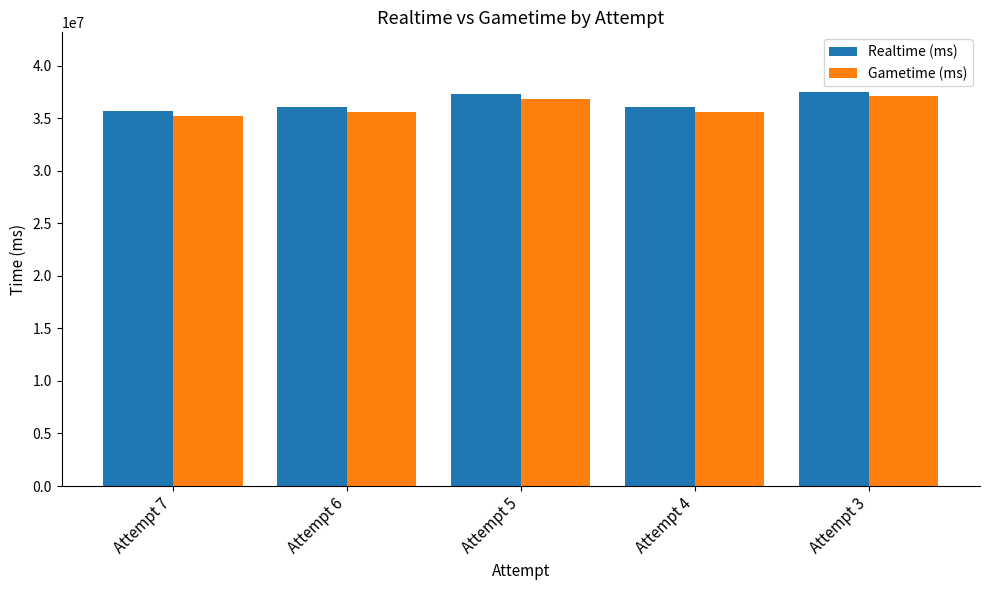

What is the difference between the highest and lowest values at Attempt 5?

451600